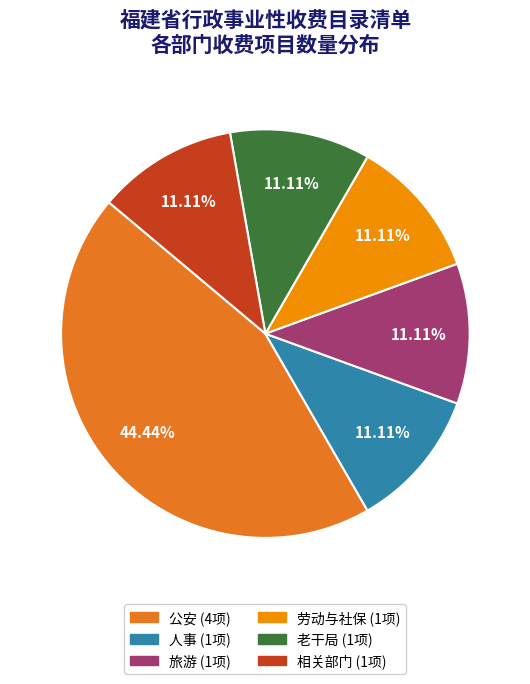

Does 公安 (4项) account for over 50% of the chart?

No